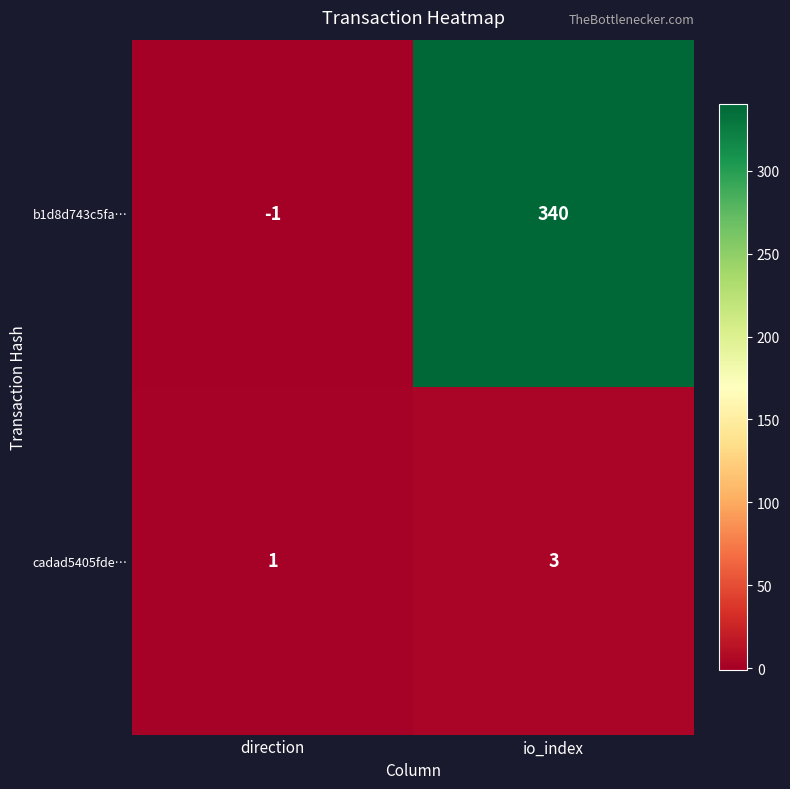

Reading left to right, list all the values displayed in this chart.

b1d8d743c5fa…: direction=-1	io_index=340
cadad5405fde…: direction=1	io_index=3